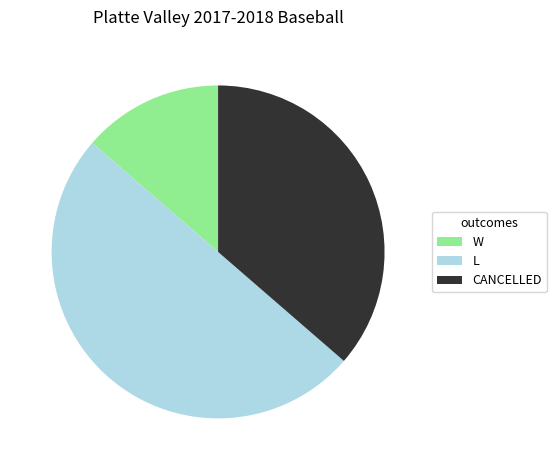

Is it true that W is 14% of the pie?

True